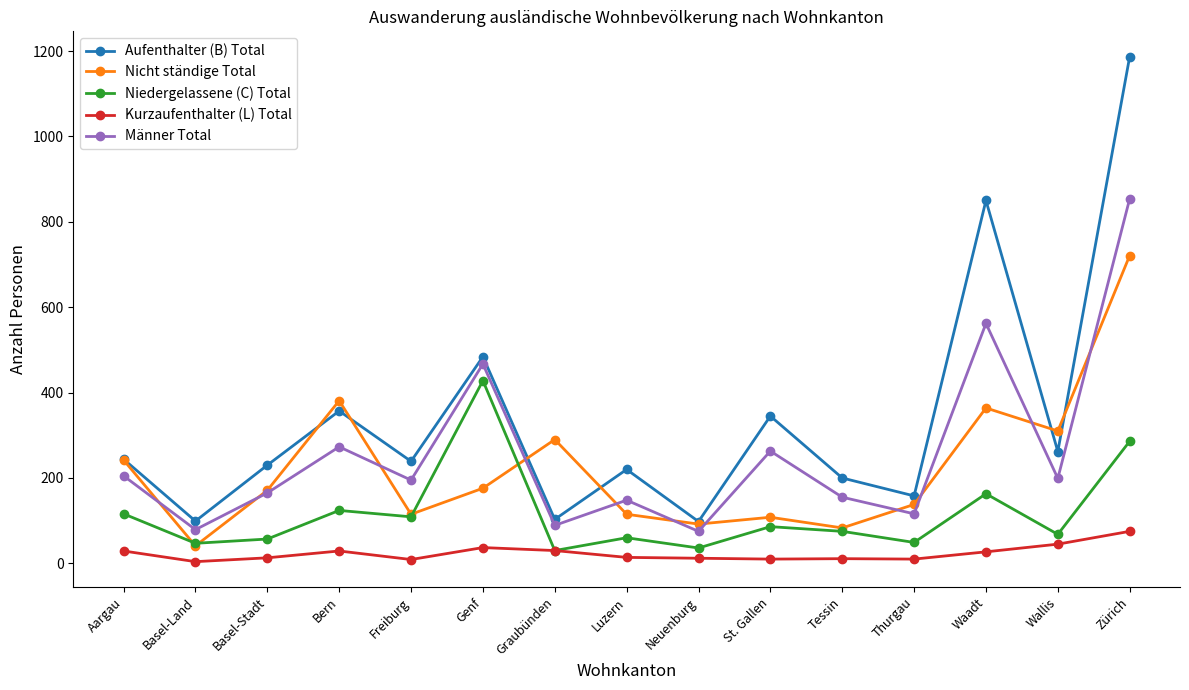

List the series in order of their peak value, highest first.

Aufenthalter (B) Total, Männer Total, Nicht ständige Total, Niedergelassene (C) Total, Kurzaufenthalter (L) Total